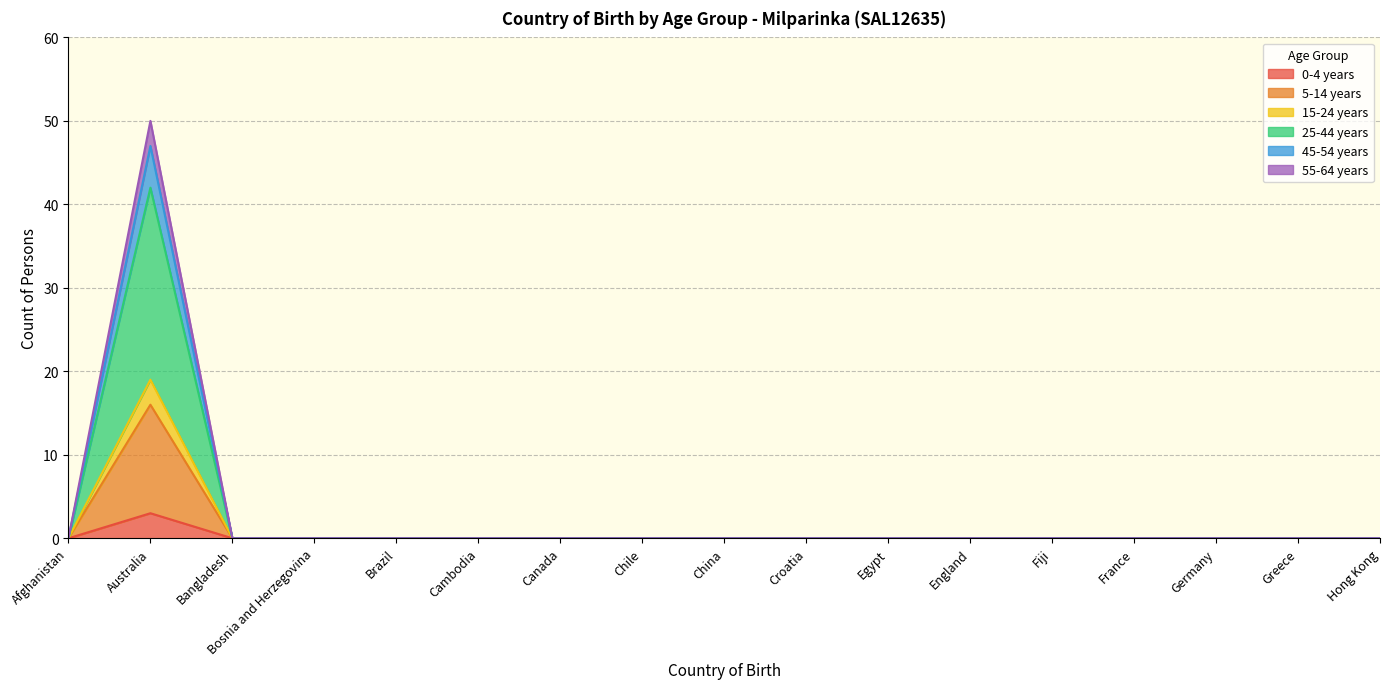

At which category is the sum across all series the highest?

Australia